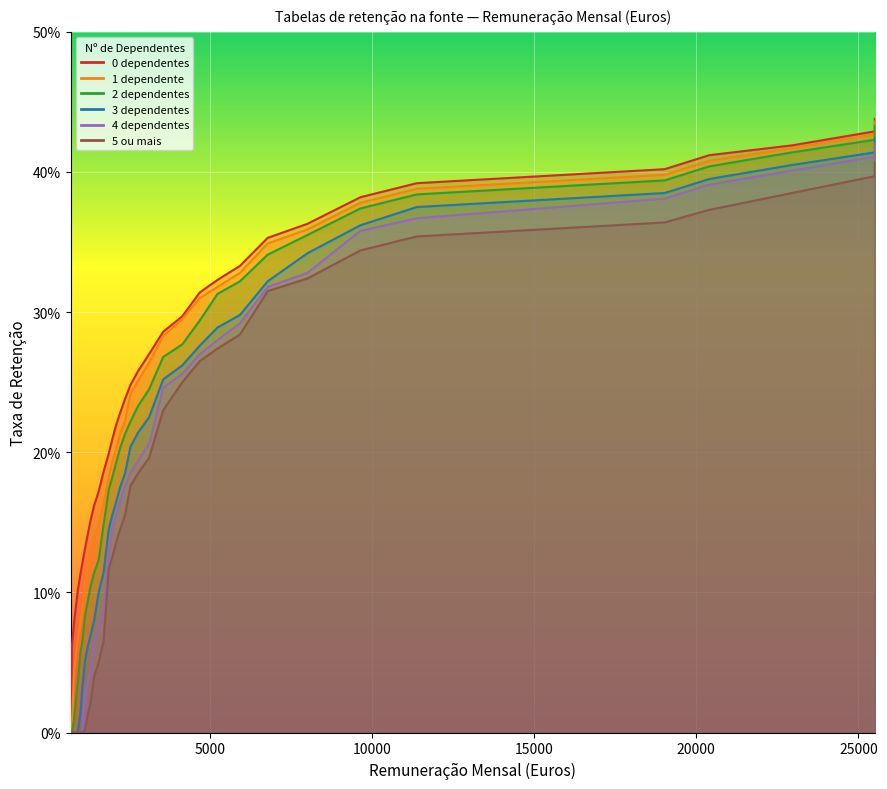

How many positive values does the 4 dependentes series have?

28